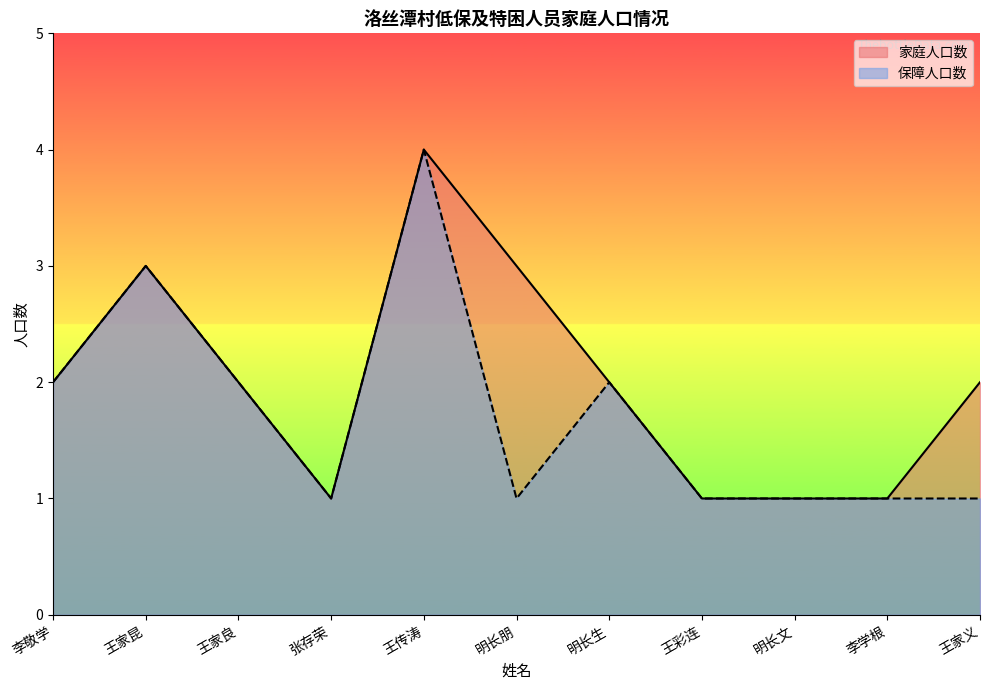

The value of 家庭人口数 at 王家良 is 4. True or false?

False